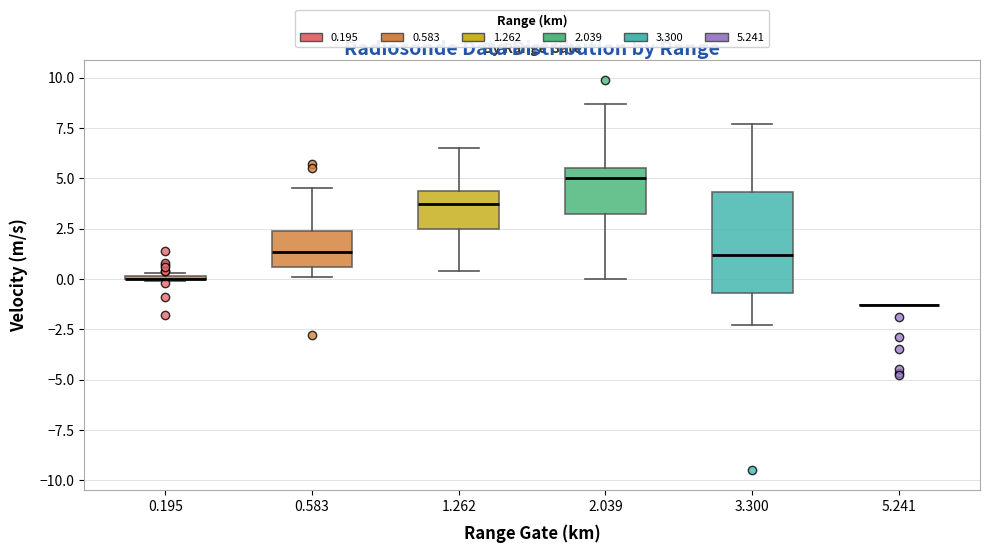

Reading left to right, transcribe this box plot: for each box, give where its median line is, the range the box spans, and where its two whiskers end, as read against the y-axis. The values are not printed on the chart, so give them approximately, as read against the axis.

0.195: box collapsed to a line at 0.0, whiskers 0.0 to 0.5
0.583: median 1.5, box 0.5 to 2.5, whiskers 0.0 to 4.5
1.262: median 3.5, box 2.5 to 4.5, whiskers 0.5 to 6.5
2.039: median 5.0, box 3.0 to 5.5, whiskers 0.0 to 8.5
3.300: median 1.0, box -0.5 to 4.5, whiskers -2.5 to 7.5
5.241: box collapsed to a line at -1.5, whiskers -1.5 to -1.5